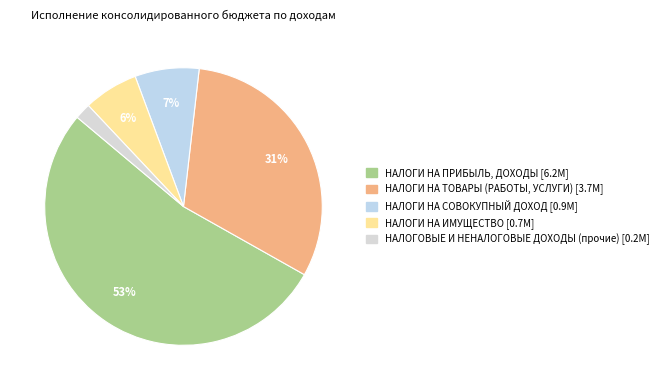

Count the number of slices in the pie.

5